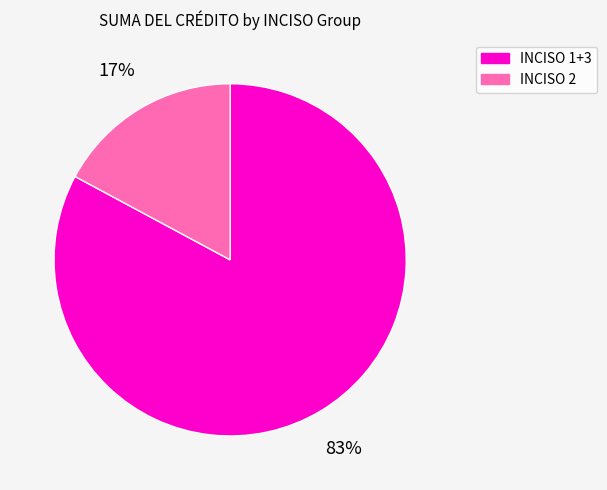

The INCISO 1+3 slice represents 83% of the pie. True or false?

True